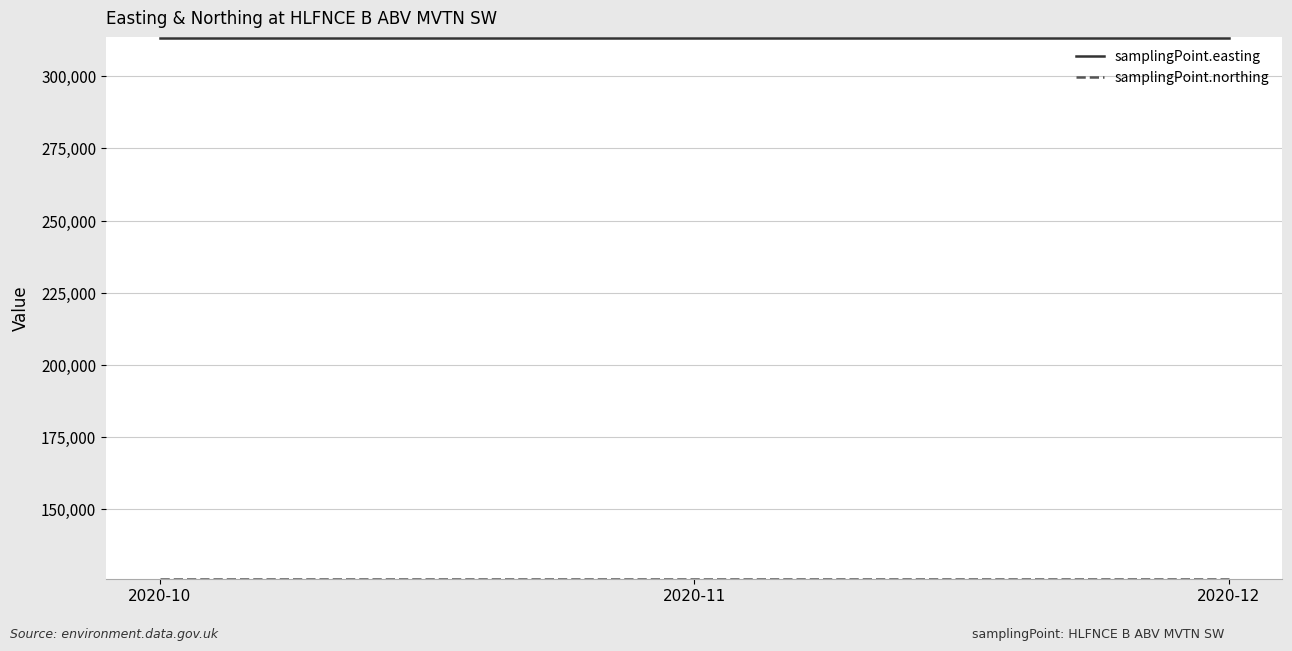

True or false: samplingPoint.easting has a value of 530000 at 2020-12.

False